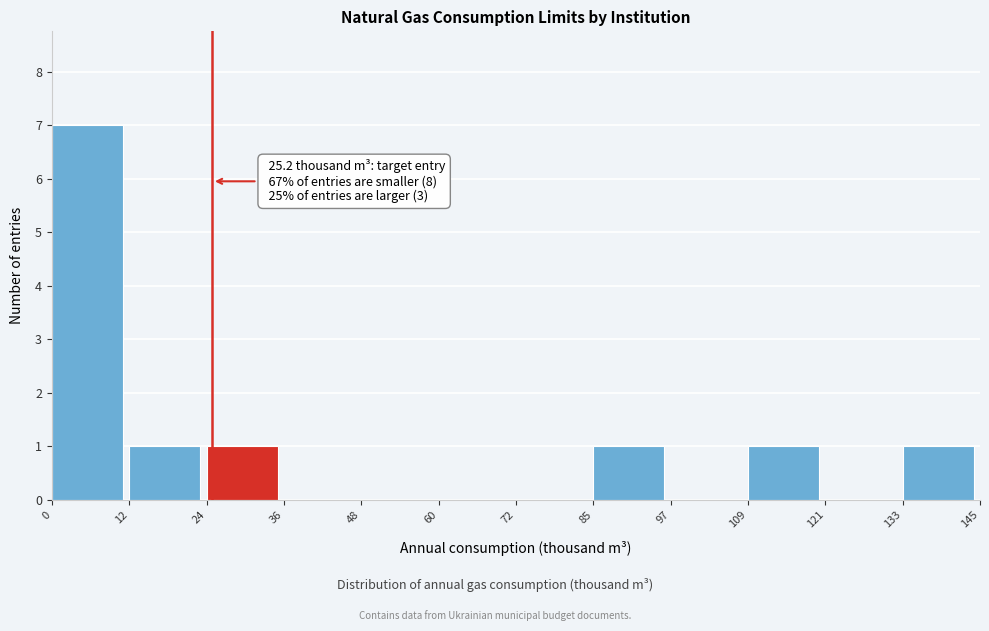

Which range on the x-axis has the tallest bar?

0 to 12